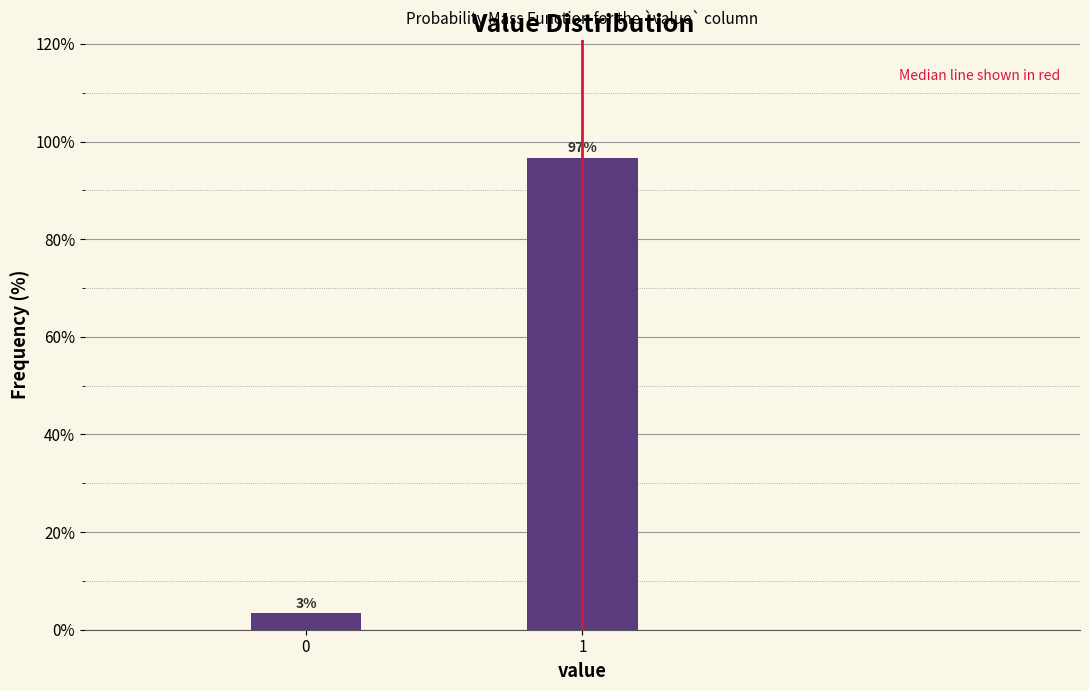

The chart shows a value of 96.7 at 1. True or false?

True